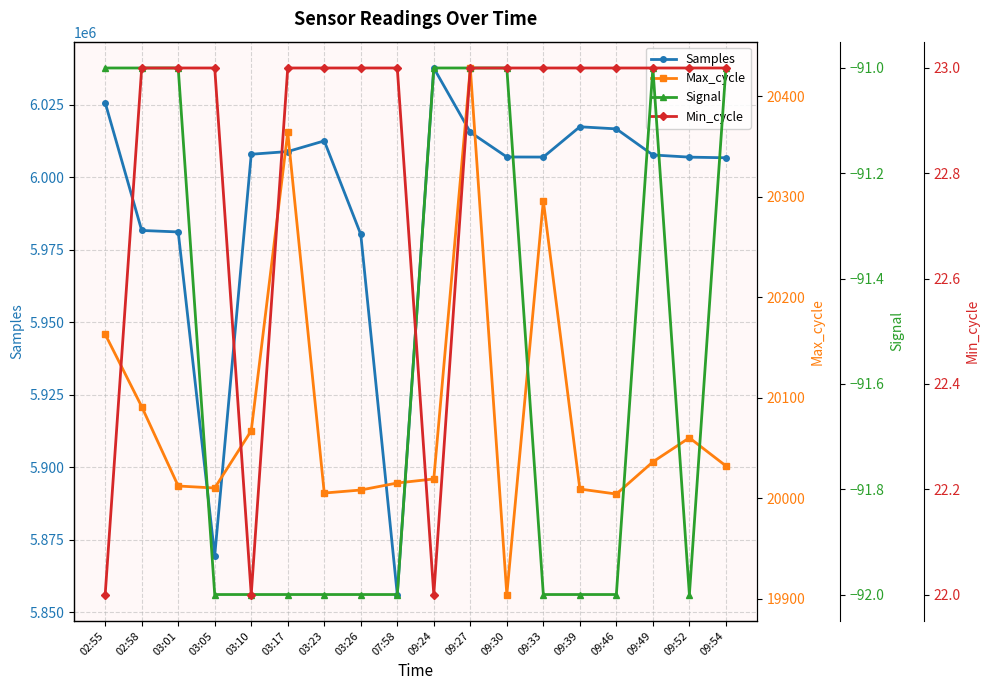

Rank the categories by Min_cycle value from lowest to highest.

02:55, 03:10, 09:24, 02:58, 03:01, 03:05, 03:17, 03:23, 03:26, 07:58, 09:27, 09:30, 09:33, 09:39, 09:46, 09:49, 09:52, 09:54